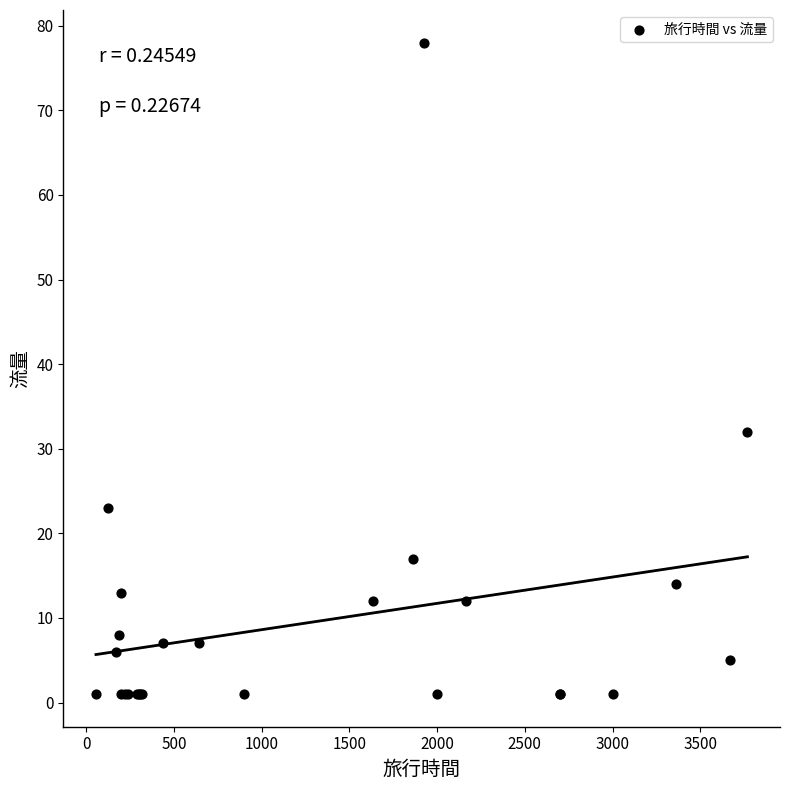

What Y value in the scatter plot is closest to 39?

32